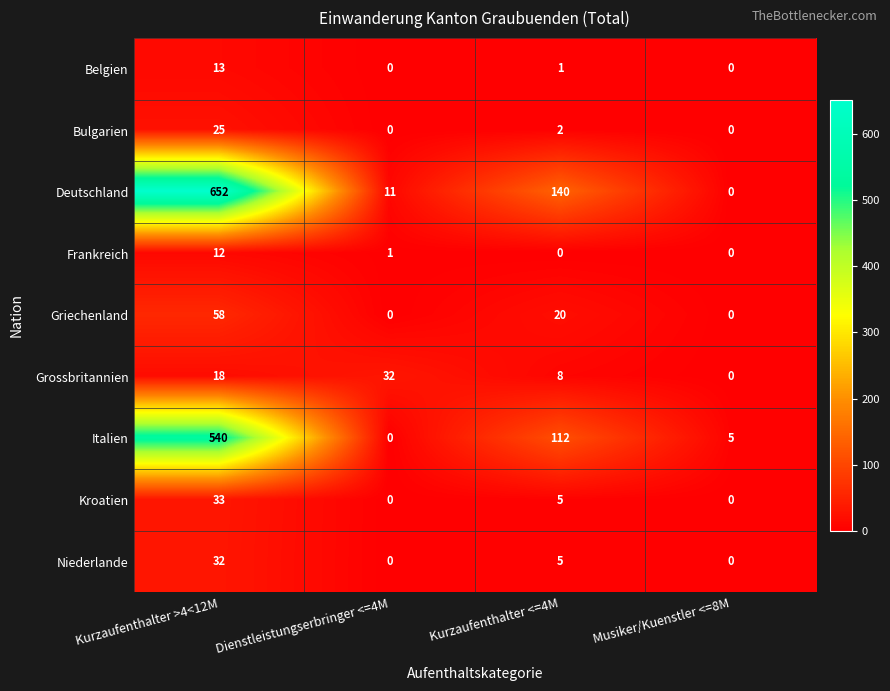

What is the difference between the highest and lowest values at Kurzaufenthalter <=4M?

140